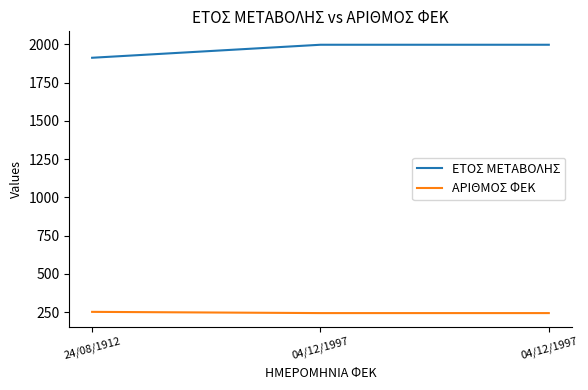

Which series changed the most between 24/08/1912 and 04/12/1997?

ΕΤΟΣ ΜΕΤΑΒΟΛΗΣ